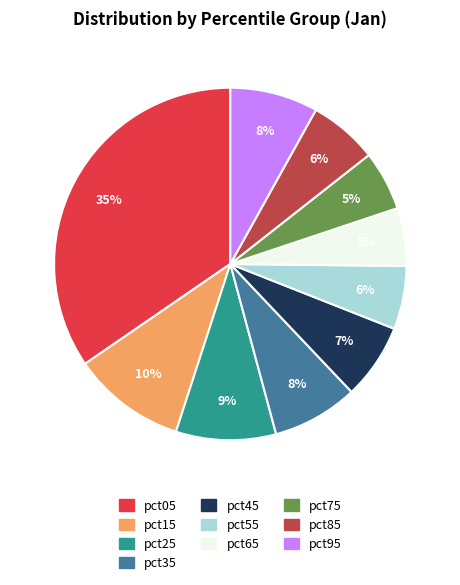

Between pct75 and pct95, which is larger?

pct95